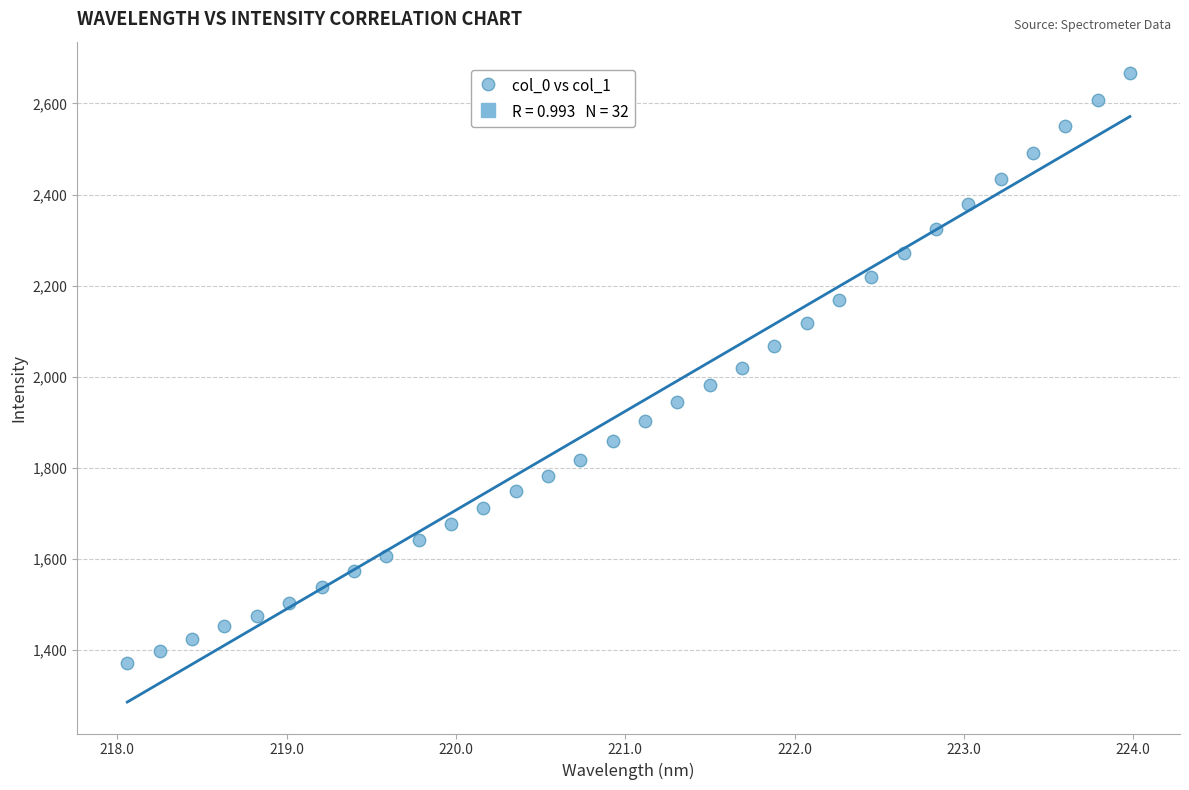

What is the range of X values (max minus min)?

5.9